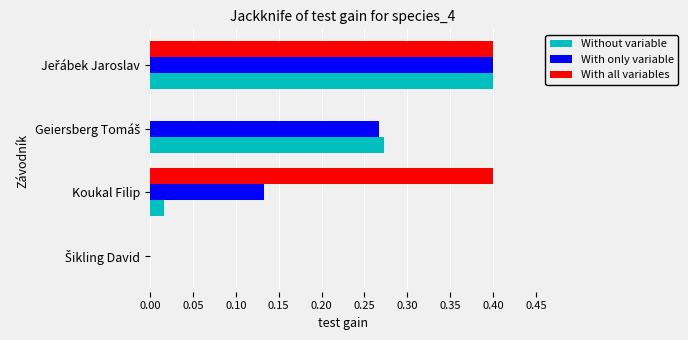

What is the sum of all With only variable values?

0.8